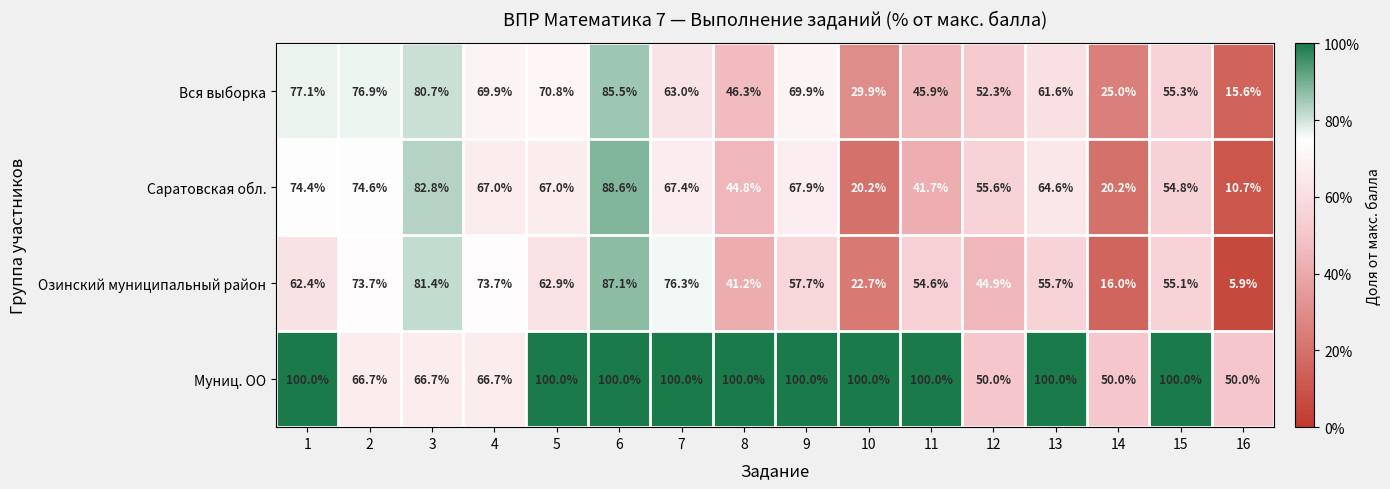

At how many categories does at least one series exceed 32?

16